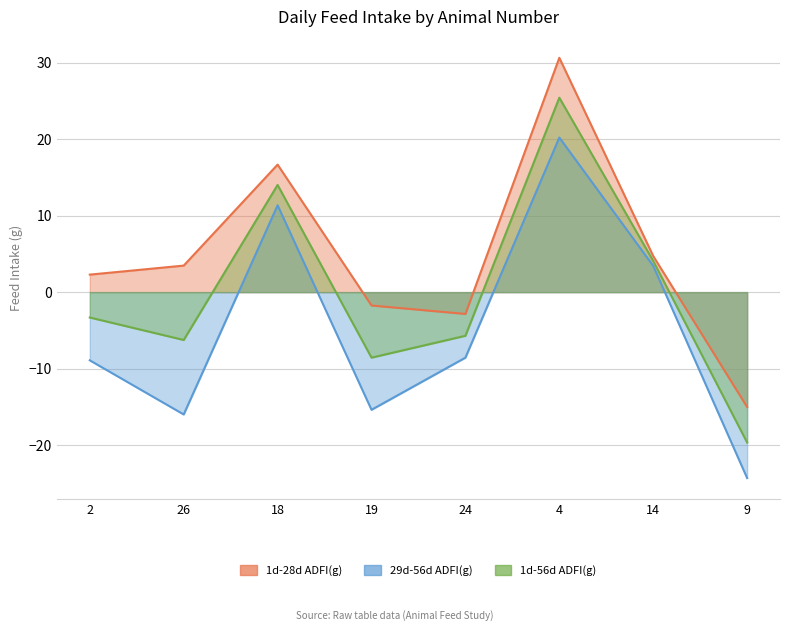

The 1d-28d ADFI(g) series shows 16.7 at 18. True or false?

True